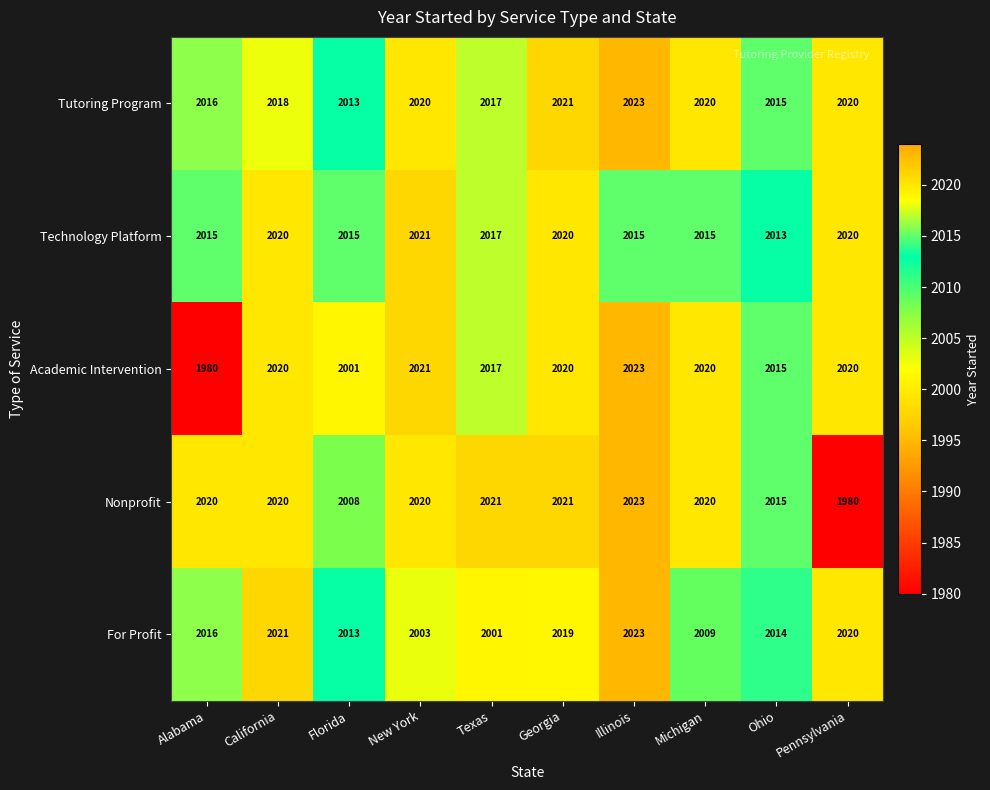

What is the difference between the highest and lowest values at Ohio?

2